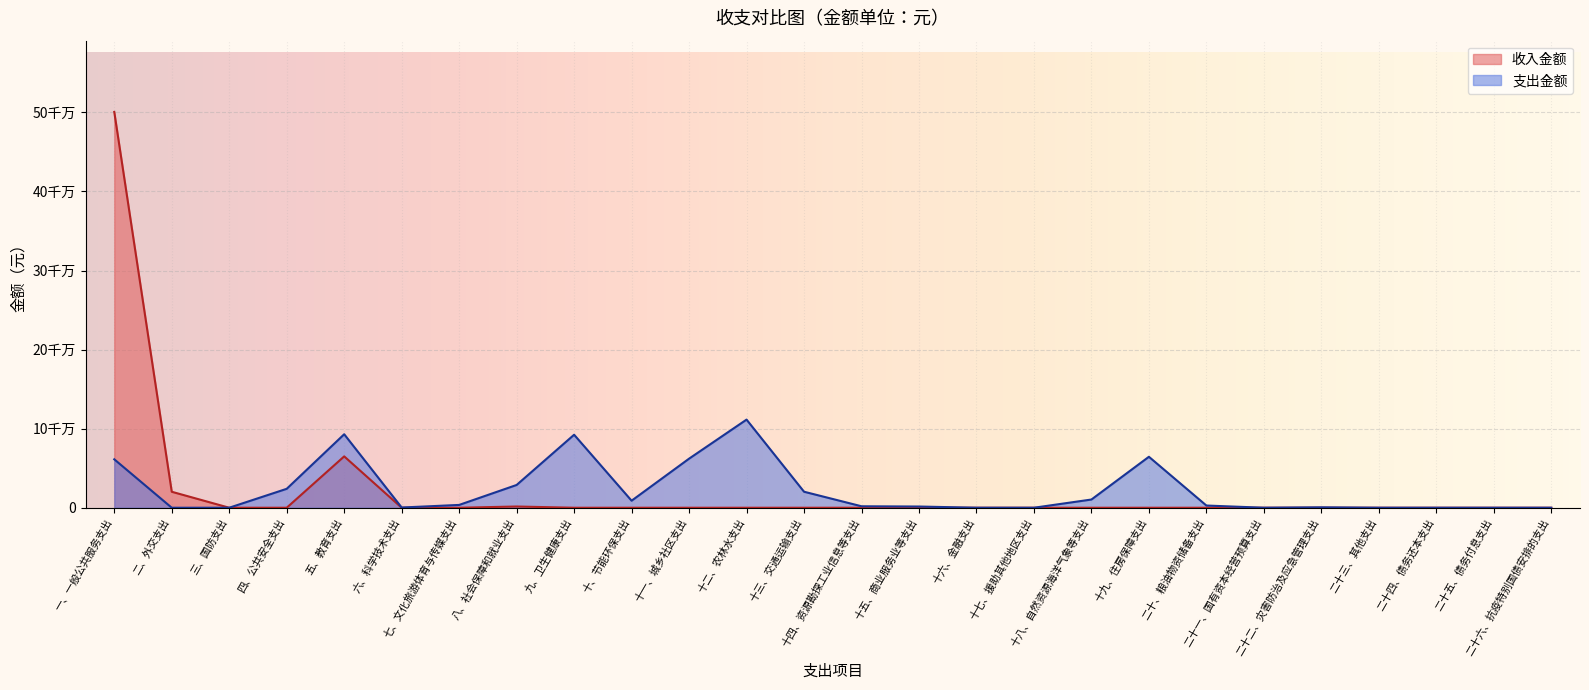

The value at 十三、交通运输支出 is 20249231.2. True or false?

True